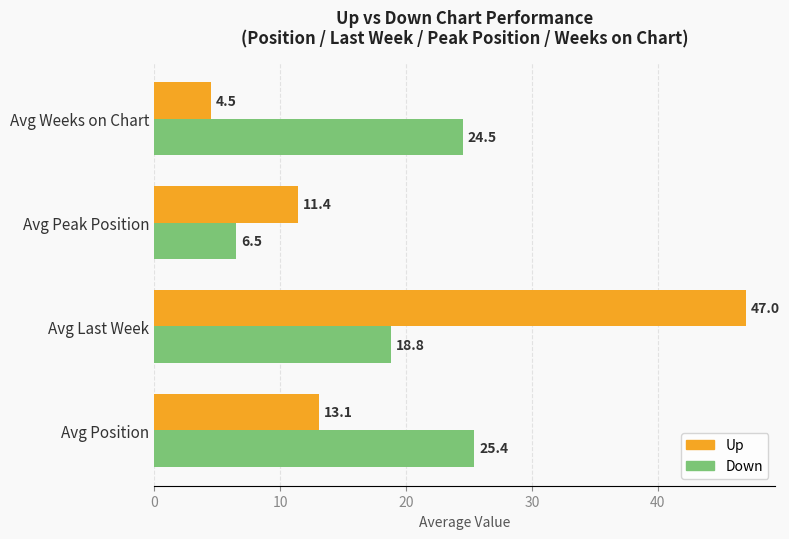

What is the spread (max minus min) of values at Avg Position?

12.3